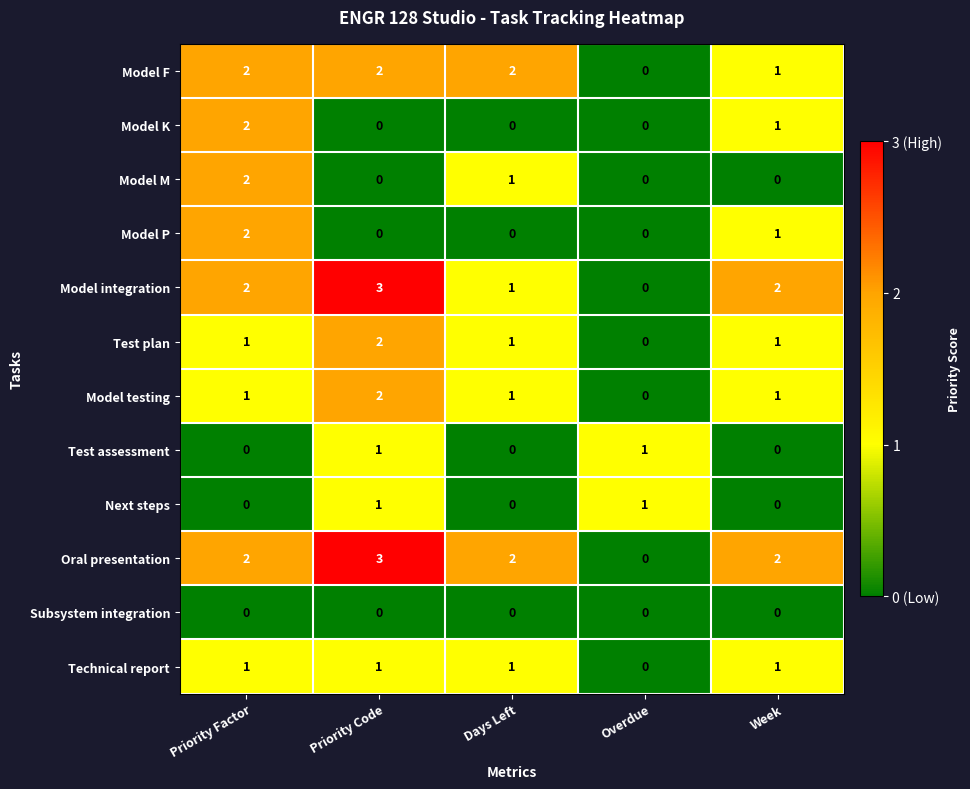

Is the value of Model P at Priority Factor greater than the value of Test plan at Priority Factor?

Yes